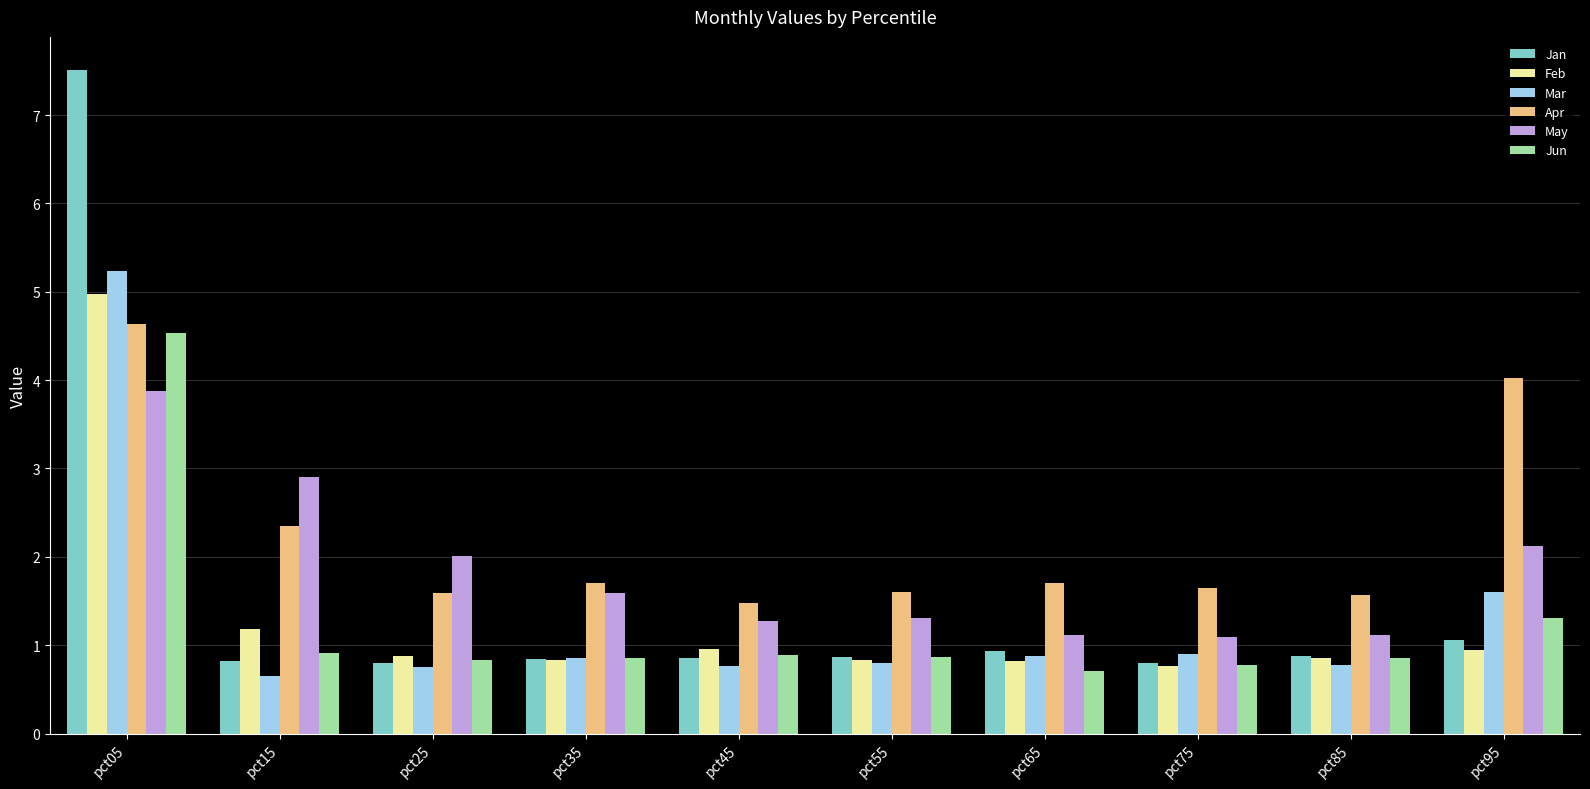

How many bars are there in total?

60